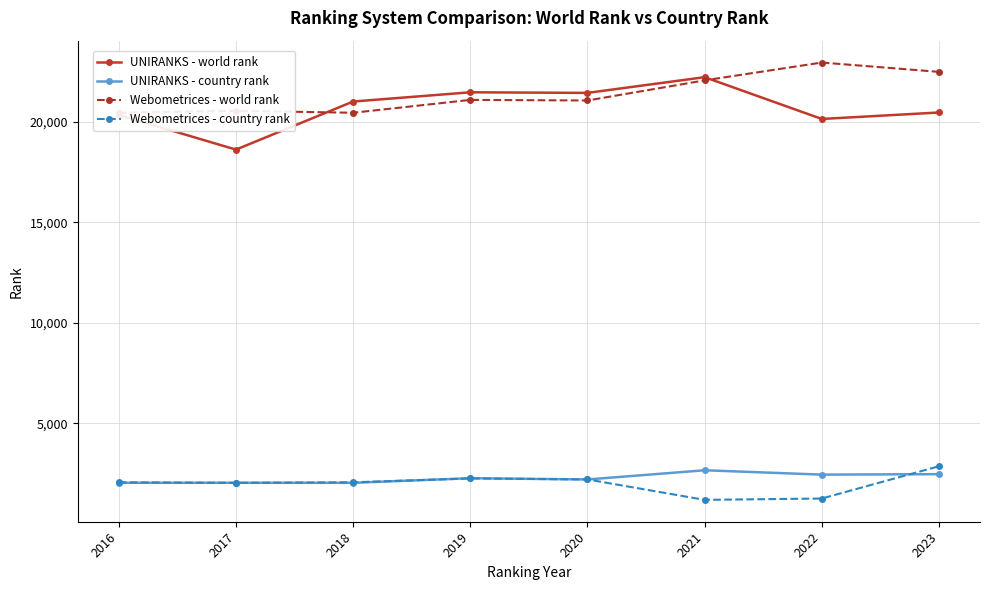

What is the difference between the maximum and second lowest values in the UNIRANKS - country rank series?

624